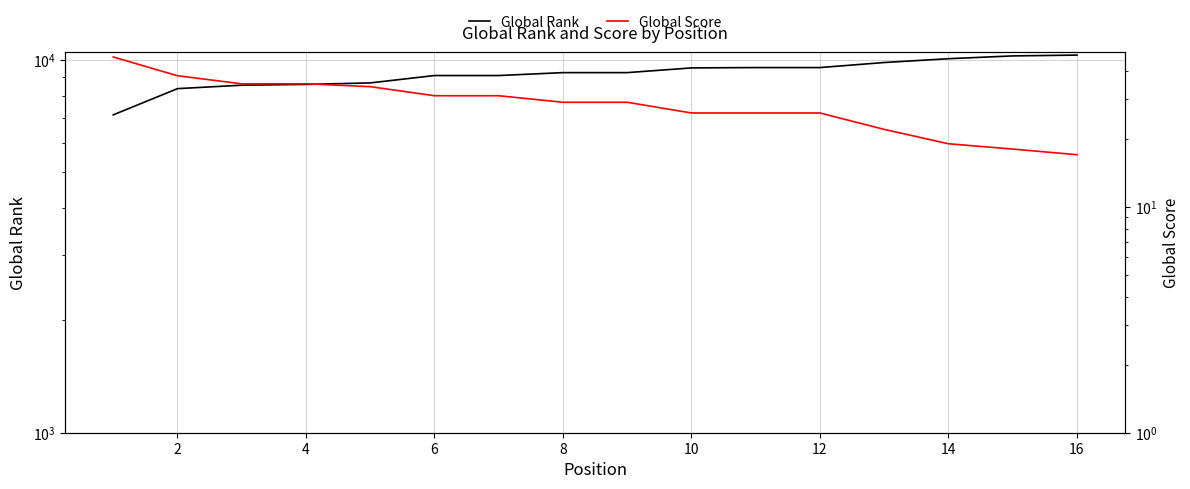

True or false: Global Score has more than 2 interior local peaks.

False